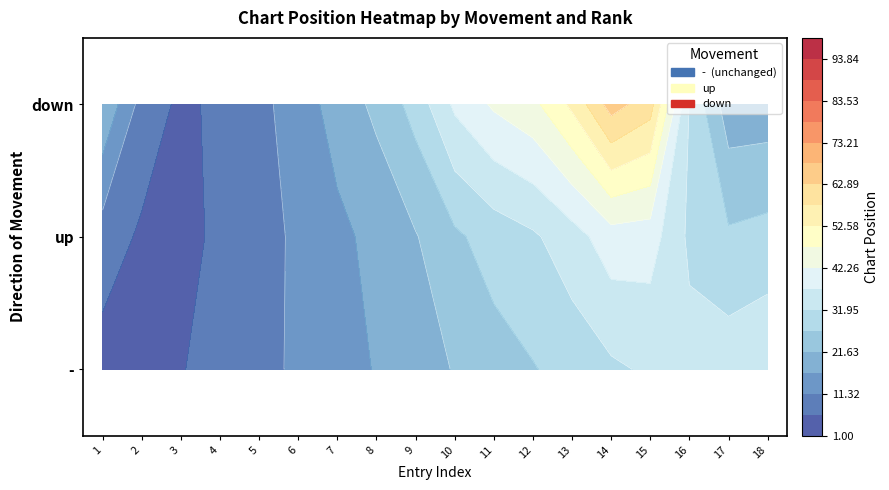

Which series has the largest total across all categories?

down